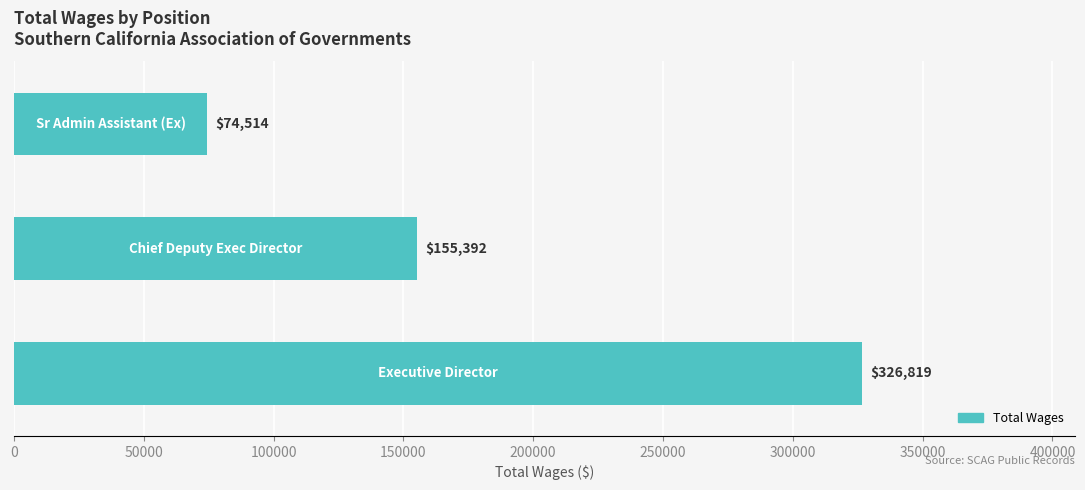

What is the minimum value shown in the chart?

74514